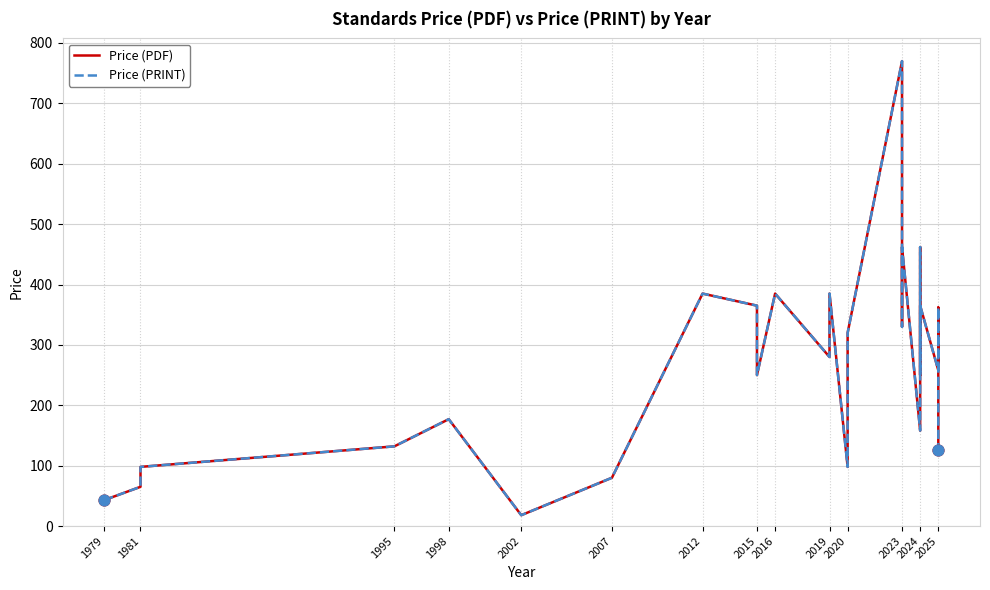

What are all the series names shown in the legend?

Price (PDF), Price (PRINT)